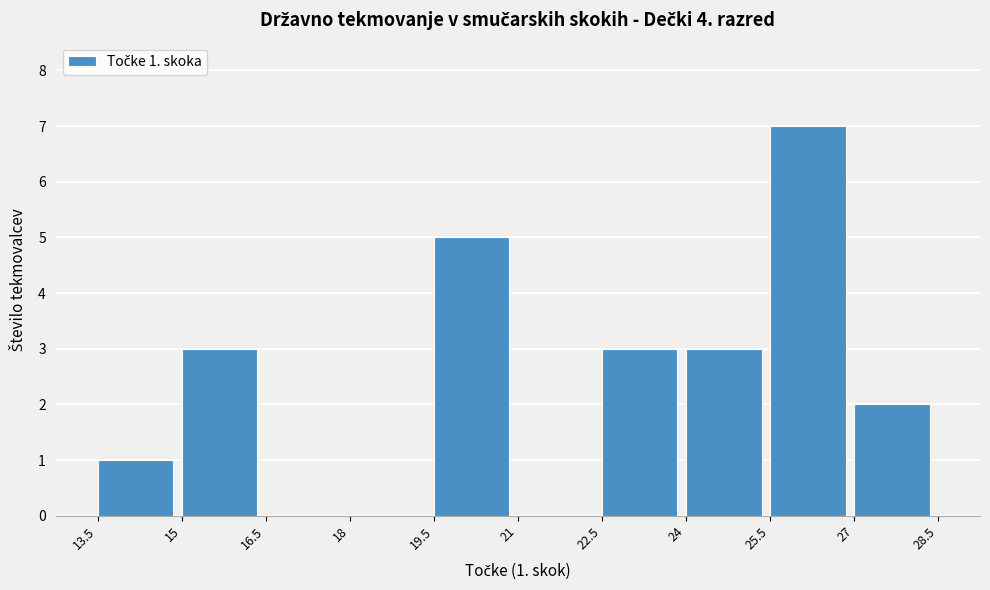

Which range on the x-axis has the tallest bar?

25.5 to 27